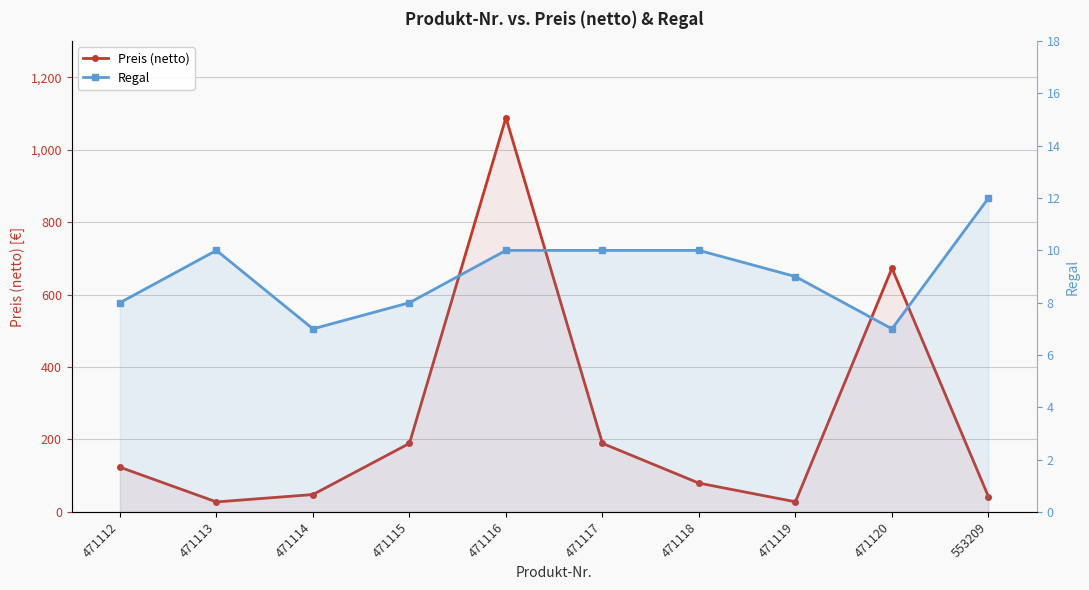

In Preis (netto), how many points are lower than both neighbors (excluding endpoints)?

2